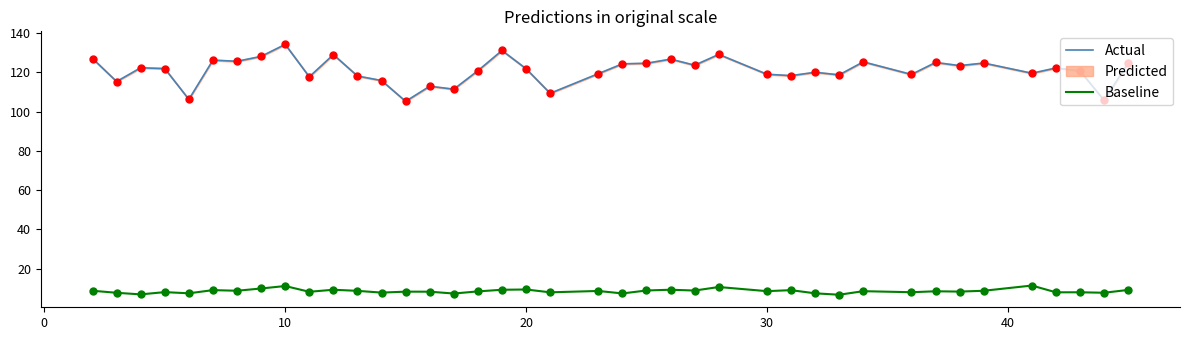

What is the value of the Actual point at the 7th from the left?

125.6